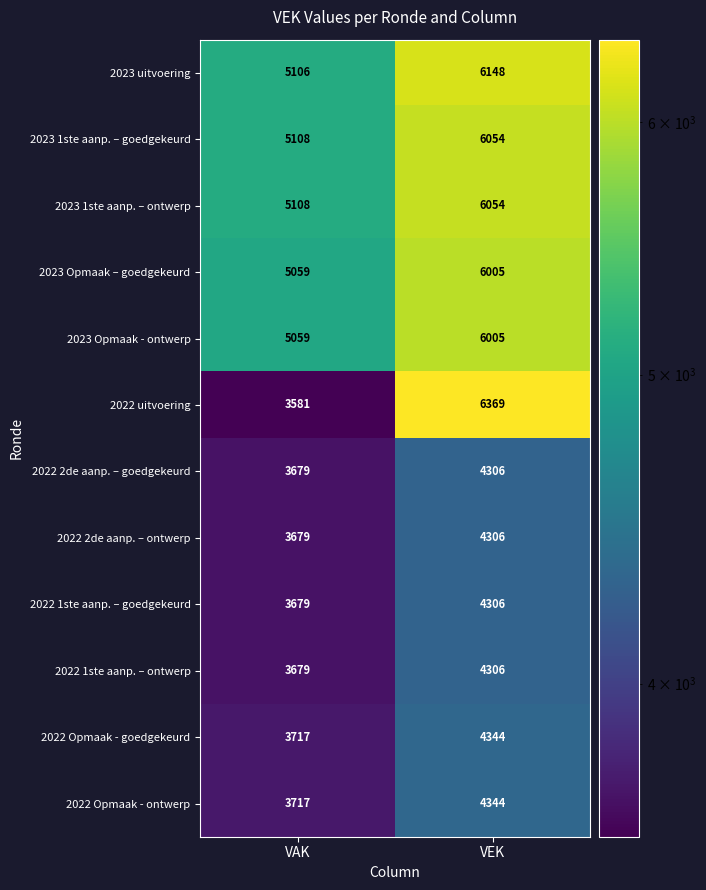

What is the total value across all series at VAK?

51171